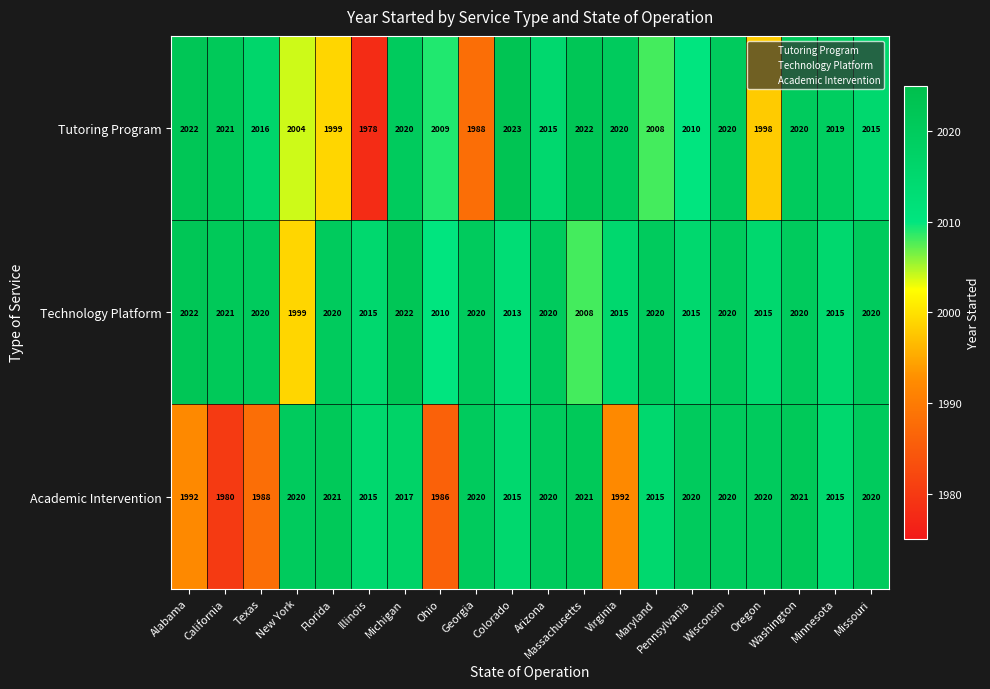

The value of Technology Platform at Wisconsin is 2020. True or false?

True